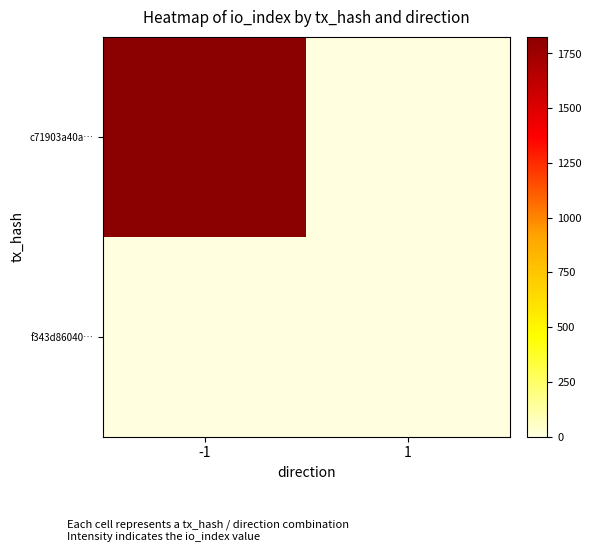

Which label corresponds to the smallest value in the chart?

1